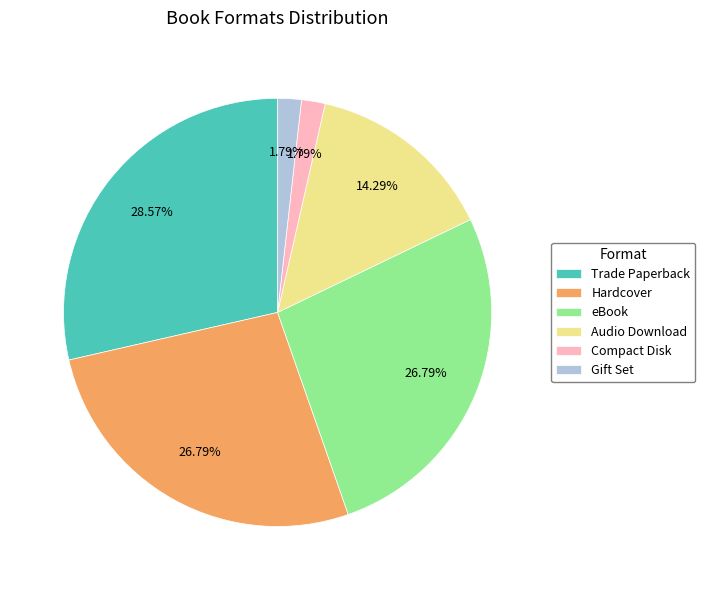

How many segments does this pie chart have?

6